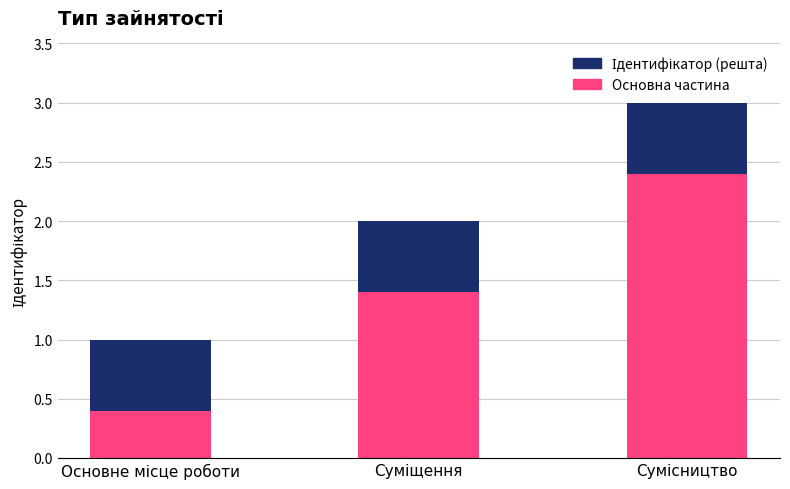

Are the bars grouped side by side (vs. stacked)?

No